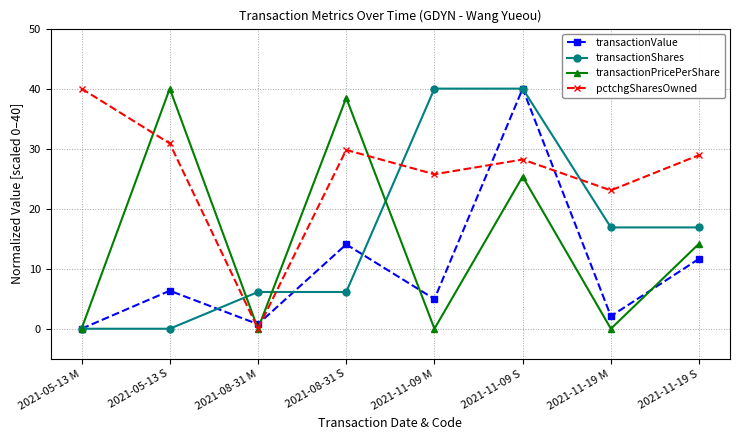

The transactionValue series shows 8.9 at 2021-05-13 S. True or false?

False